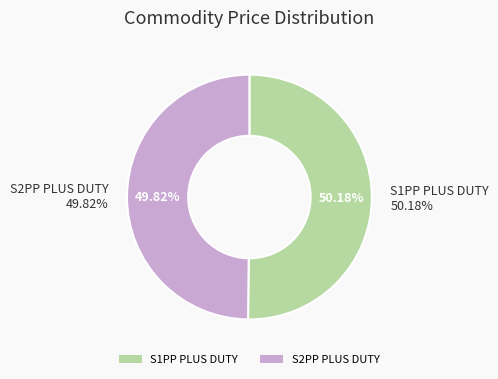

How many segments does this pie chart have?

2